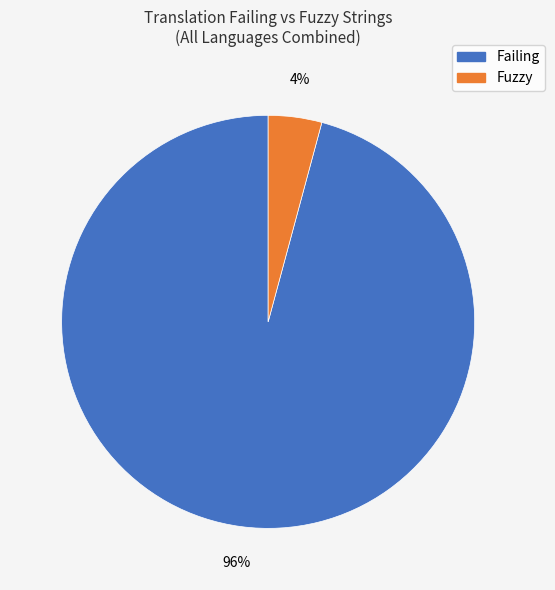

To the nearest percent, what is the average slice percentage?

50%